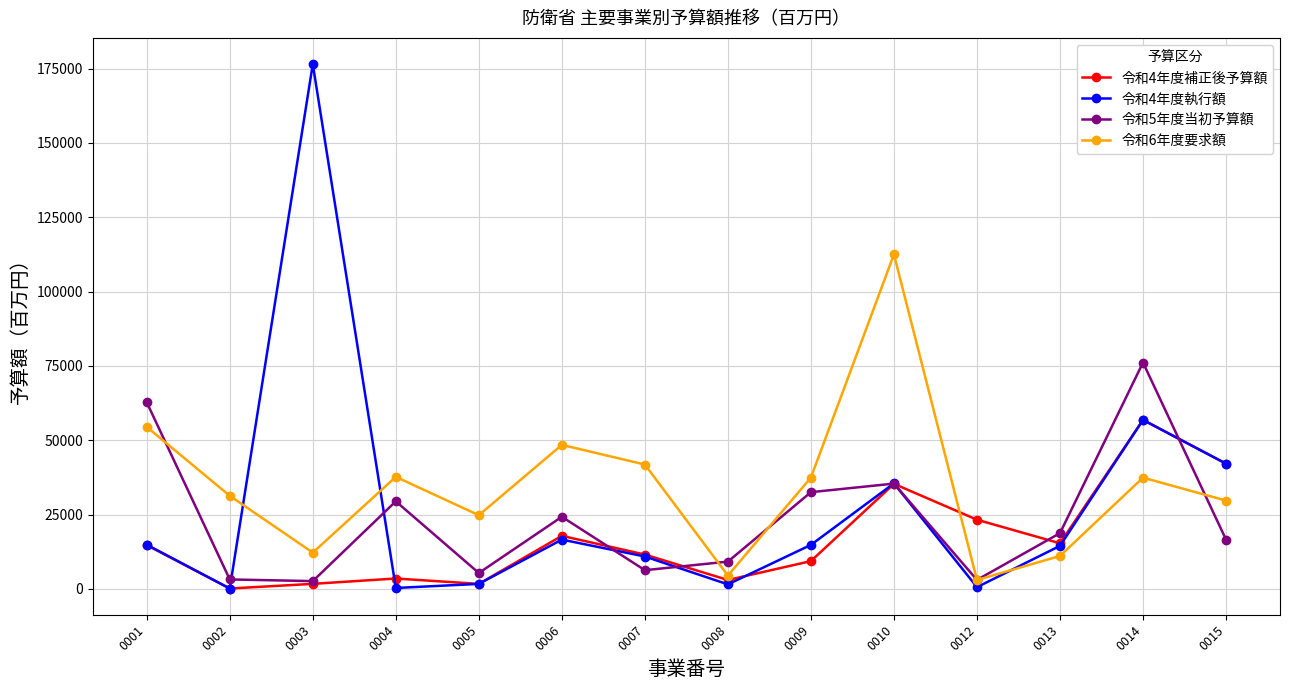

Which series ends up on top after the final intersection of 令和6年度要求額 and 令和4年度補正後予算額?

令和4年度補正後予算額